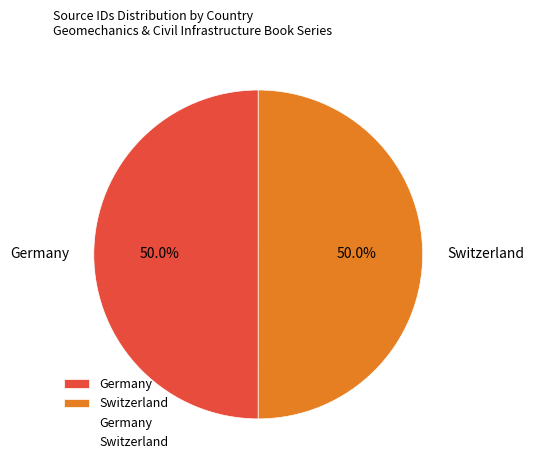

To the nearest percent, what is the combined percentage of Germany and Switzerland?

100%